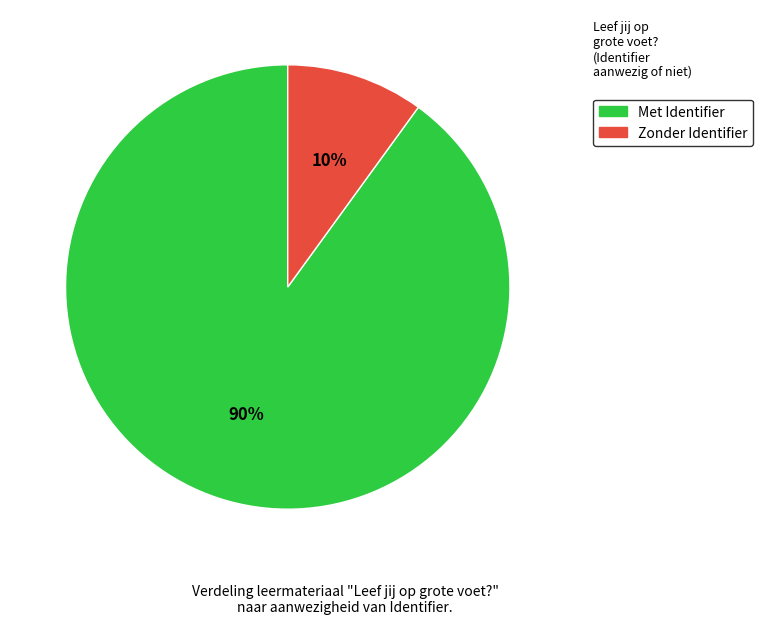

To the nearest percent, what is the average slice percentage?

50%